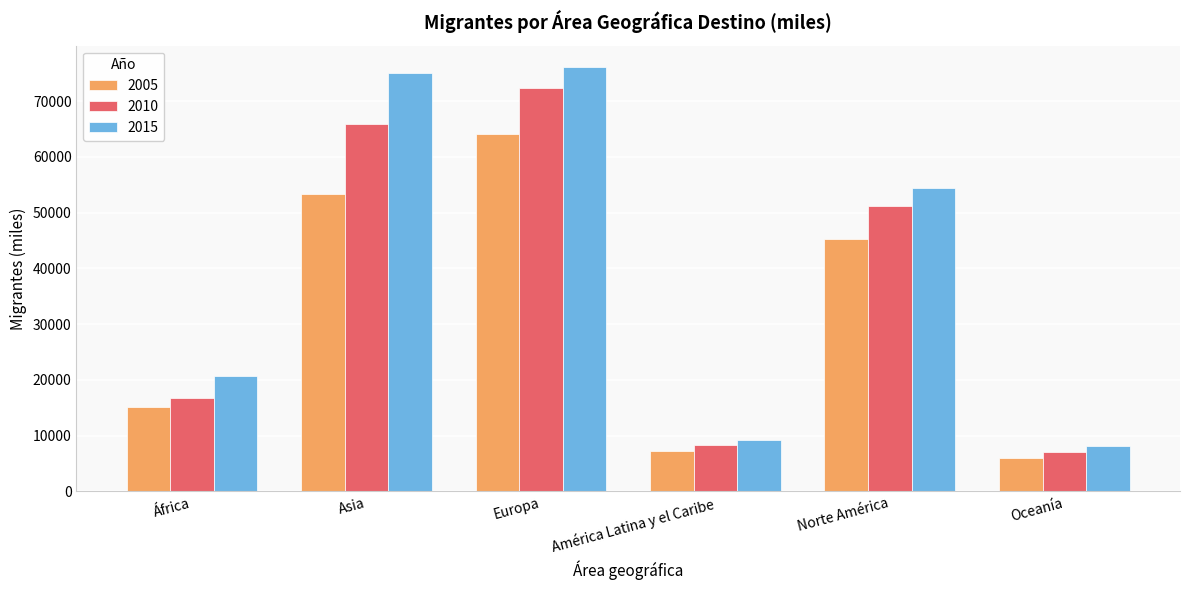

Rank the series at África from lowest to highest value.

2005, 2010, 2015